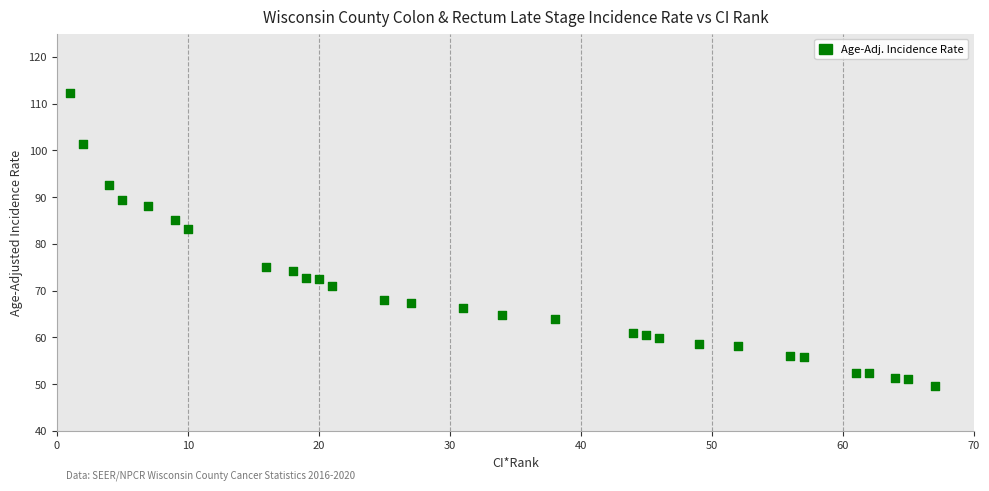

What Y value in the scatter plot is closest to 80?

83.2